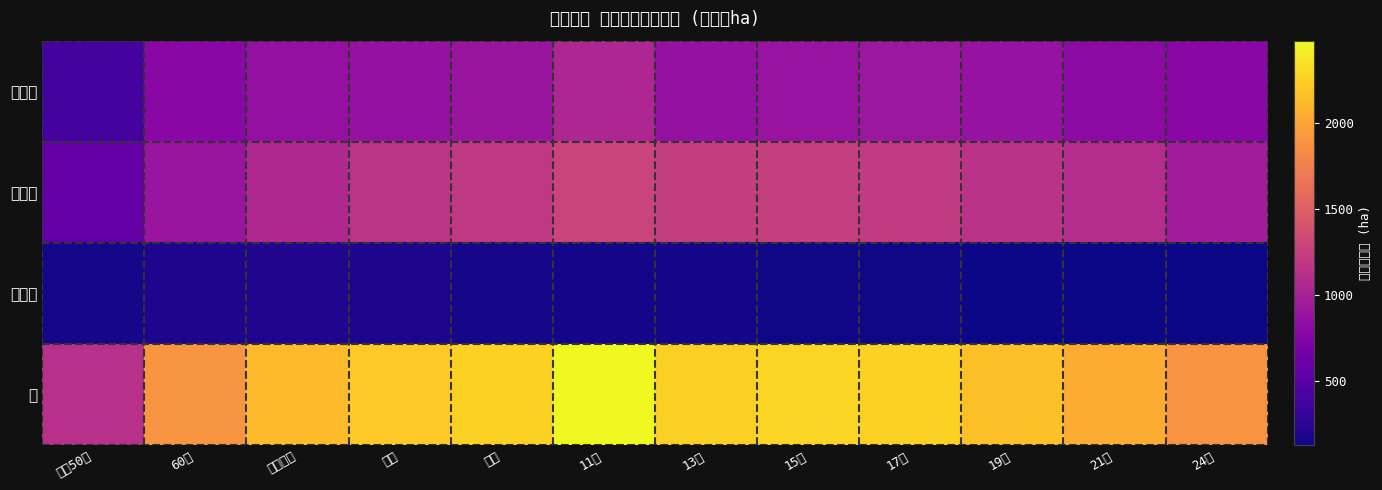

Count the number of data series in this chart.

4